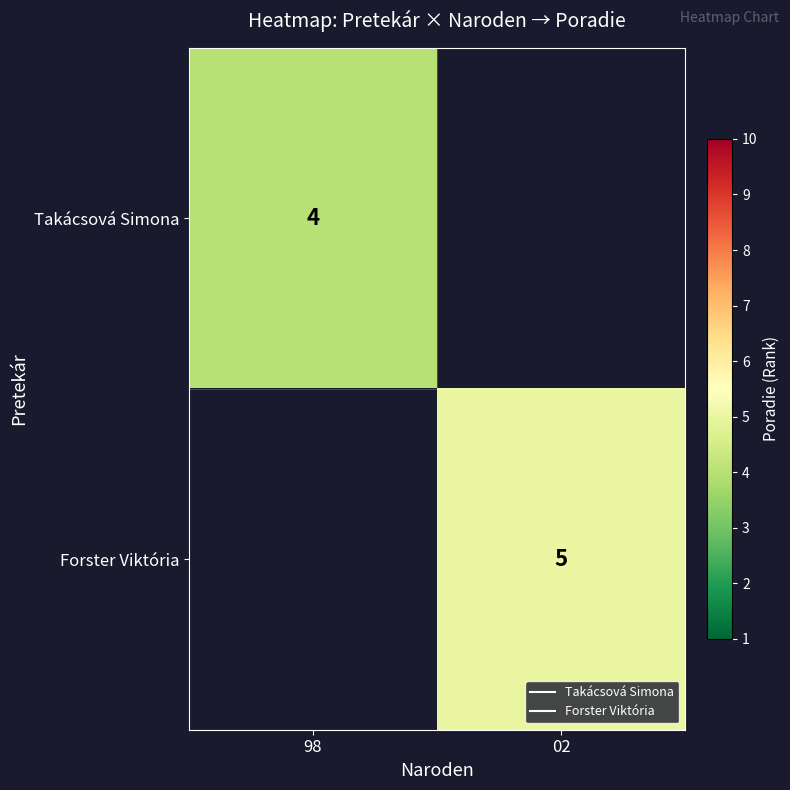

At how many categories does at least one series exceed 4?

1